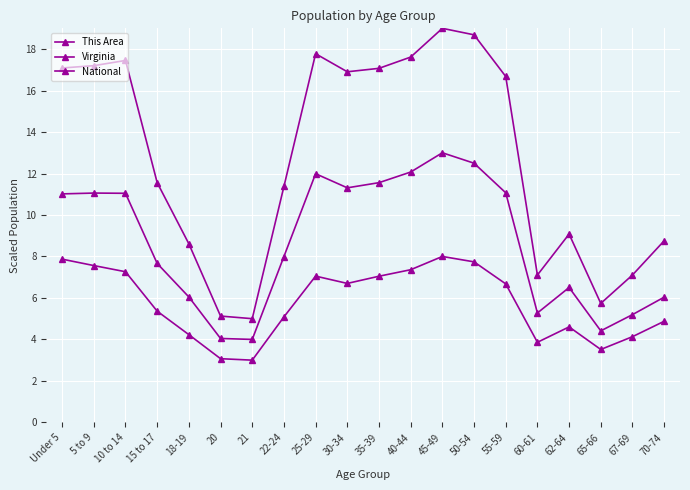

Between 10 to 14 and 67-69, which is larger?

10 to 14